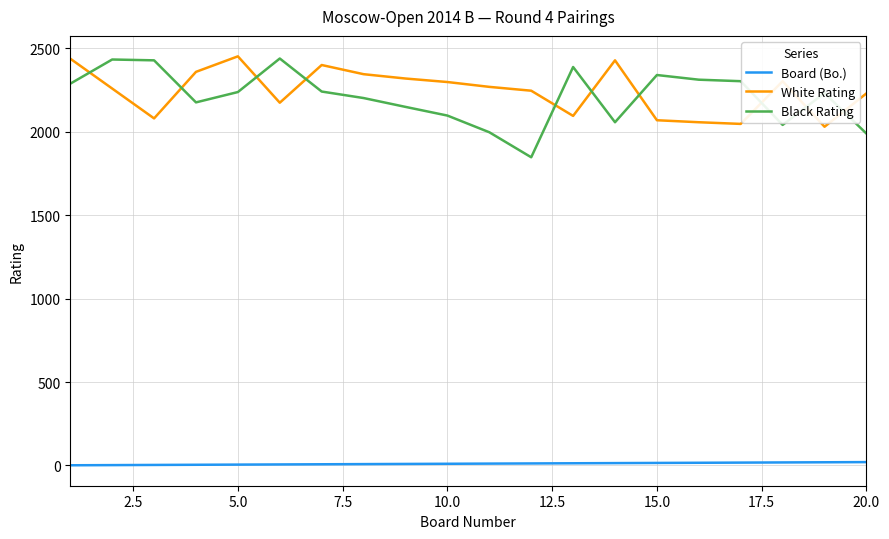

What is the maximum value shown in the chart?

2452